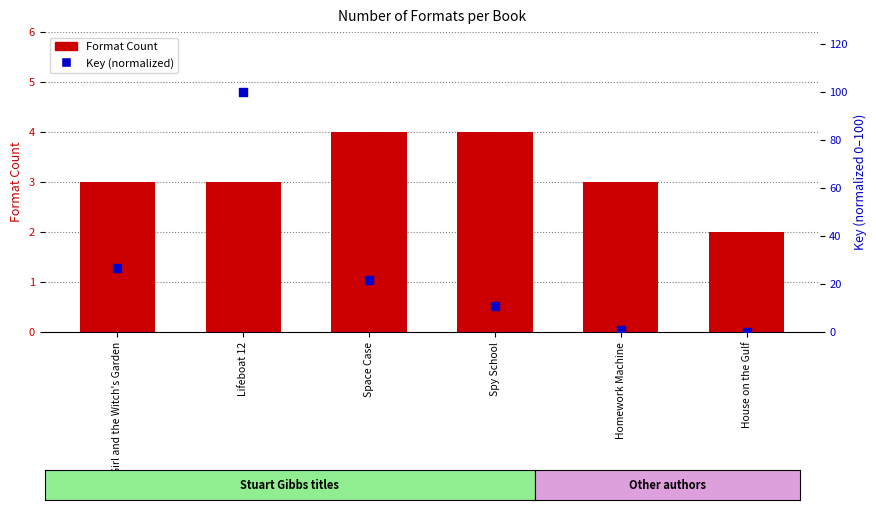

Which series has the largest total across all categories?

Key (normalized)